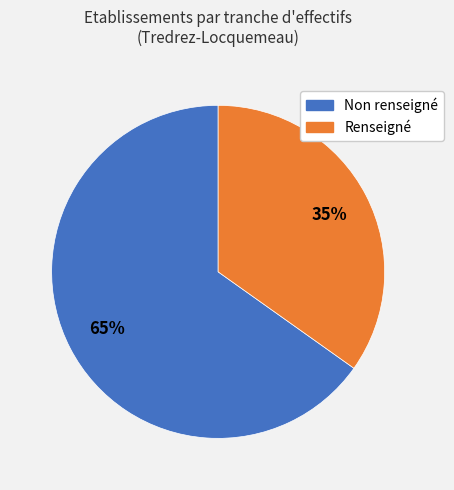

To the nearest percent, what is the average slice percentage?

50%